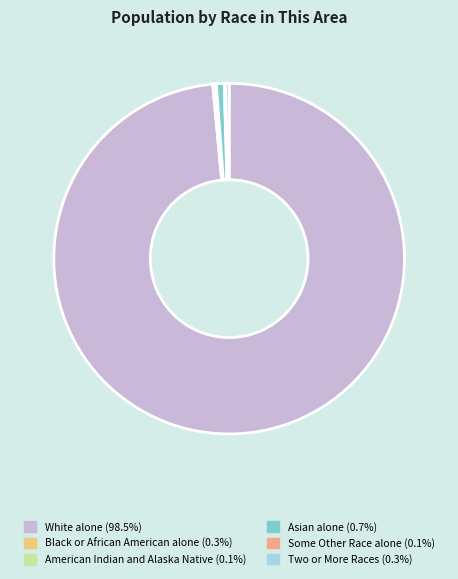

Rank the categories by value from lowest to highest.

American Indian and Alaska Native, Some Other Race alone, Black or African American alone, Two or More Races, Asian alone, White alone